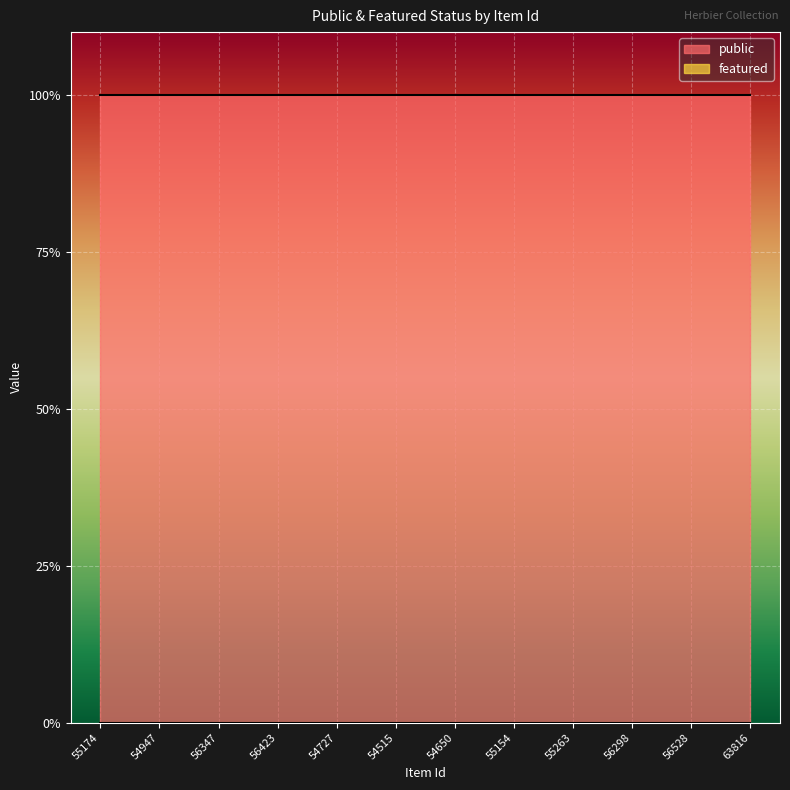

Is it true that public equals 1 at 54650?

True